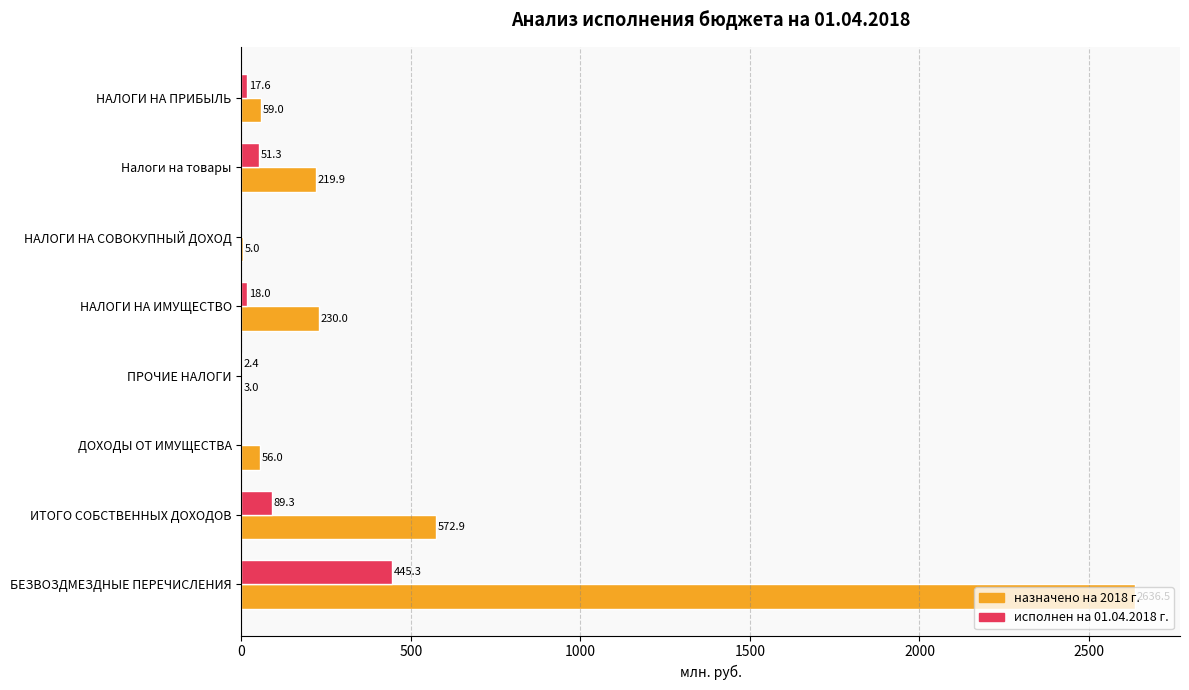

What value does the исполнен на 01.04.2018 г. series have at ПРОЧИЕ НАЛОГИ?

2.4